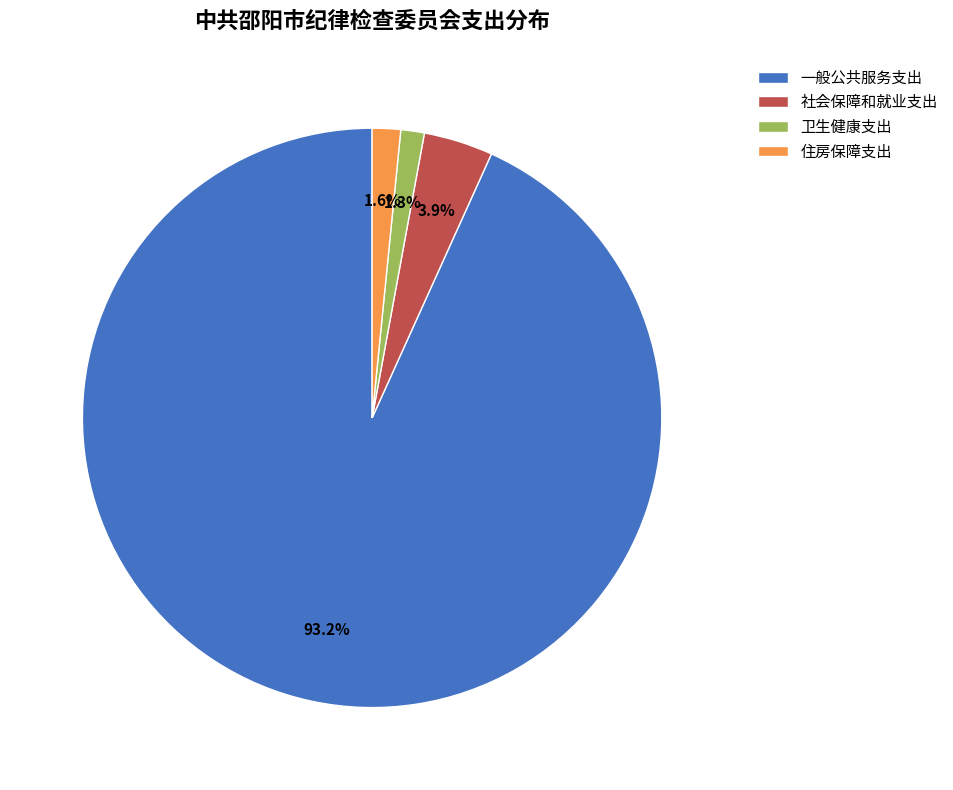

The 卫生健康支出 slice represents 1% of the pie. True or false?

True